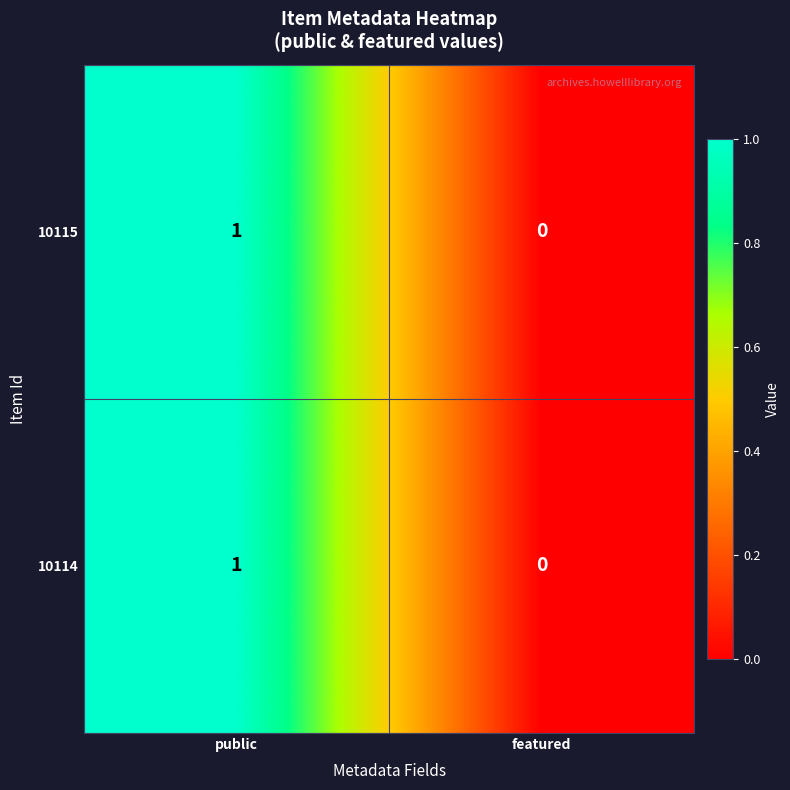

At which category does the chart reach its peak across all series?

public